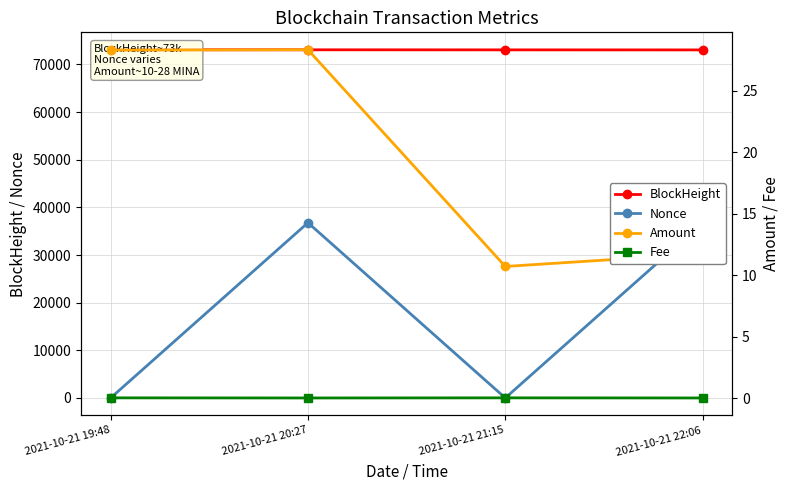

What is the label of the 3rd point from the left?

2021-10-21 21:15